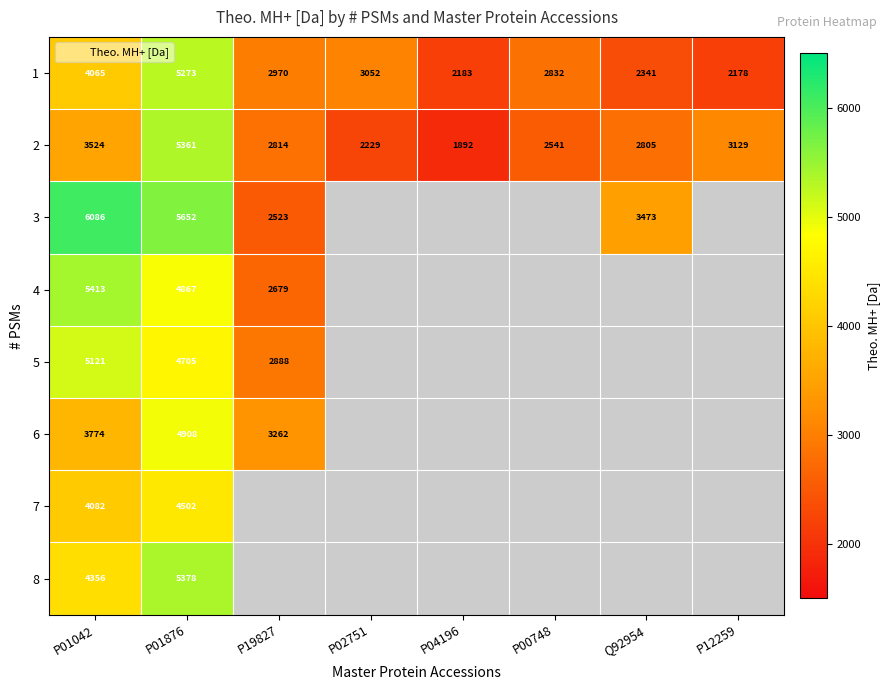

At which category is the sum across all series the highest?

P01876